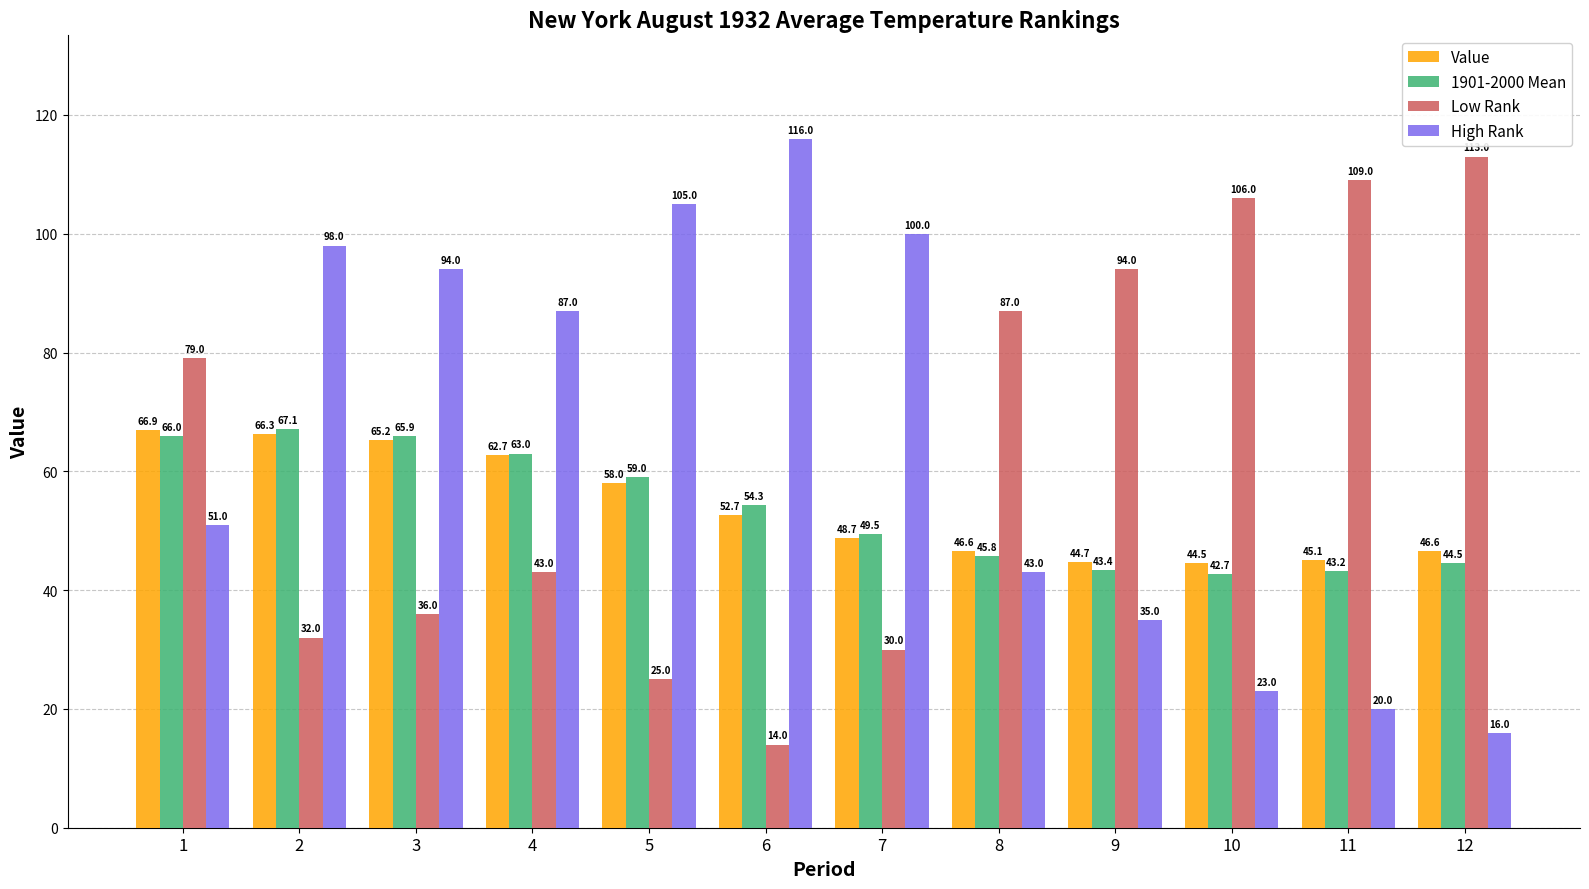

Which series has the largest range (max minus min)?

High Rank